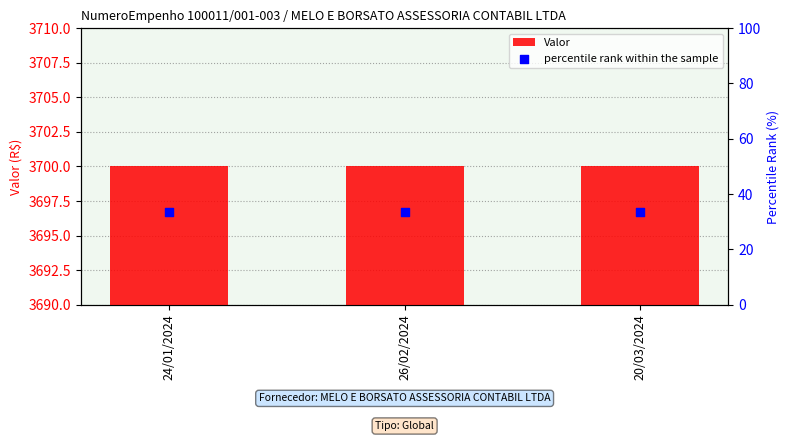

Which series reaches the minimum Y coordinate?

percentile rank within the sample